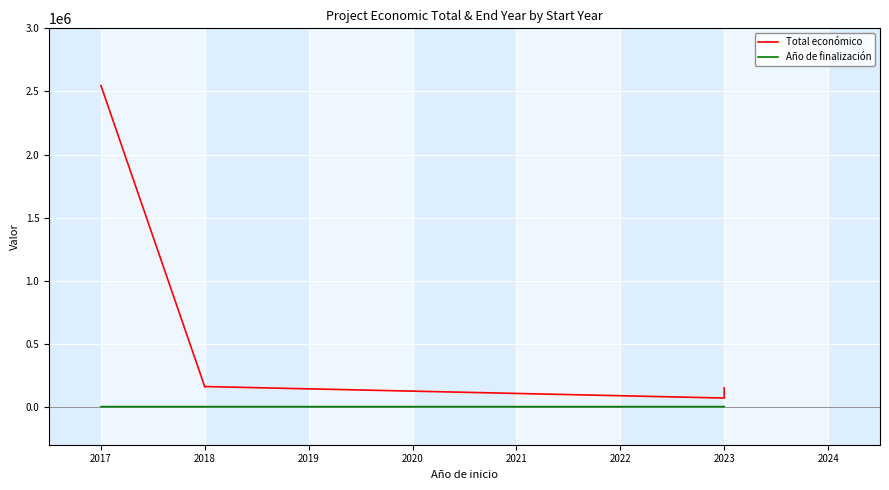

True or false: Año de finalización and Total económico cross at least once.

False